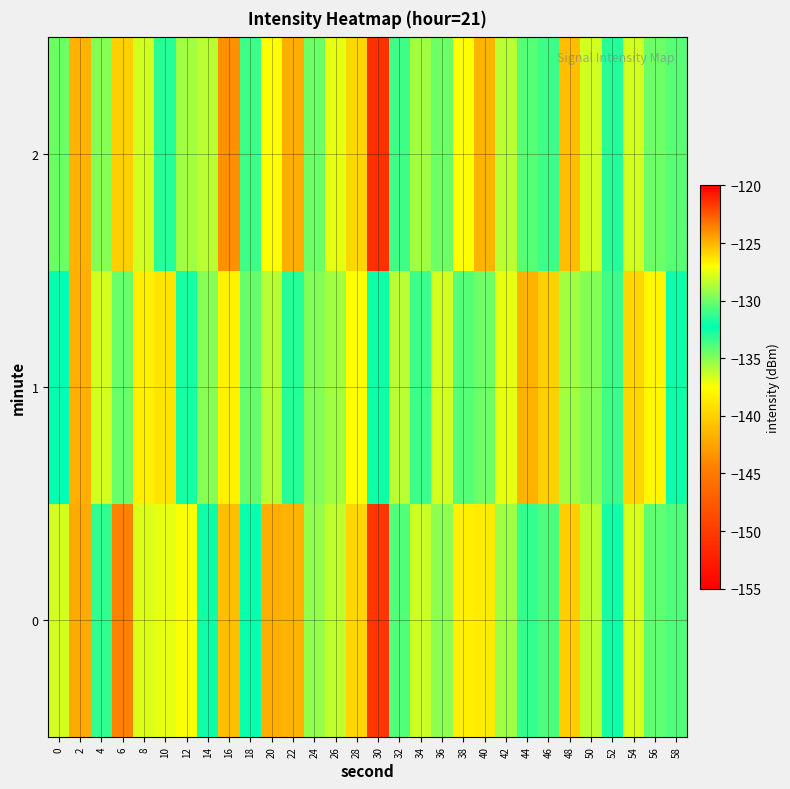

Which series has the widest spread of values?

2